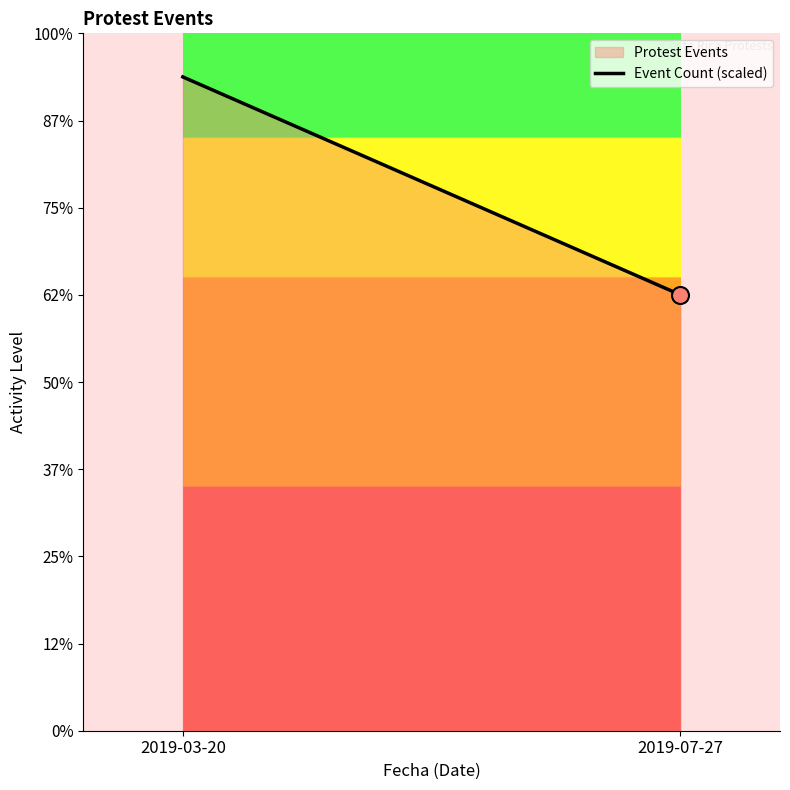

Approximately how many times larger is the value at 2019-07-27 compared to 2019-03-20?

0.7